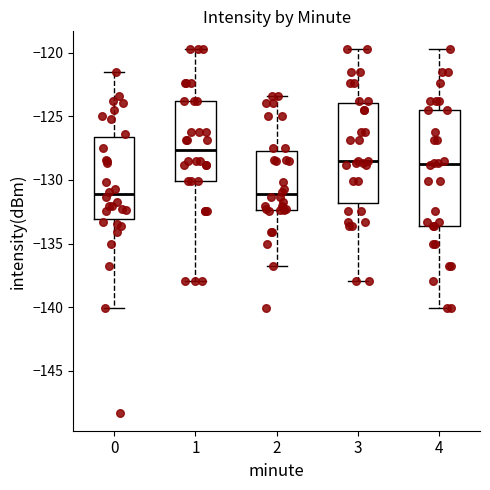

Reading left to right, transcribe this box plot: for each box, give where its median line is, the range the box spans, and where its two whiskers end, as read against the y-axis. The values are not printed on the chart, so give them approximately, as read against the axis.

0: median -131.0, box -133.0 to -126.5, whiskers -140.0 to -121.5
1: median -127.5, box -130.0 to -124.0, whiskers -138.0 to -119.5
2: median -131.0, box -132.5 to -127.5, whiskers -137.0 to -123.5
3: median -128.5, box -132.0 to -124.0, whiskers -138.0 to -119.5
4: median -129.0, box -133.5 to -124.5, whiskers -140.0 to -119.5